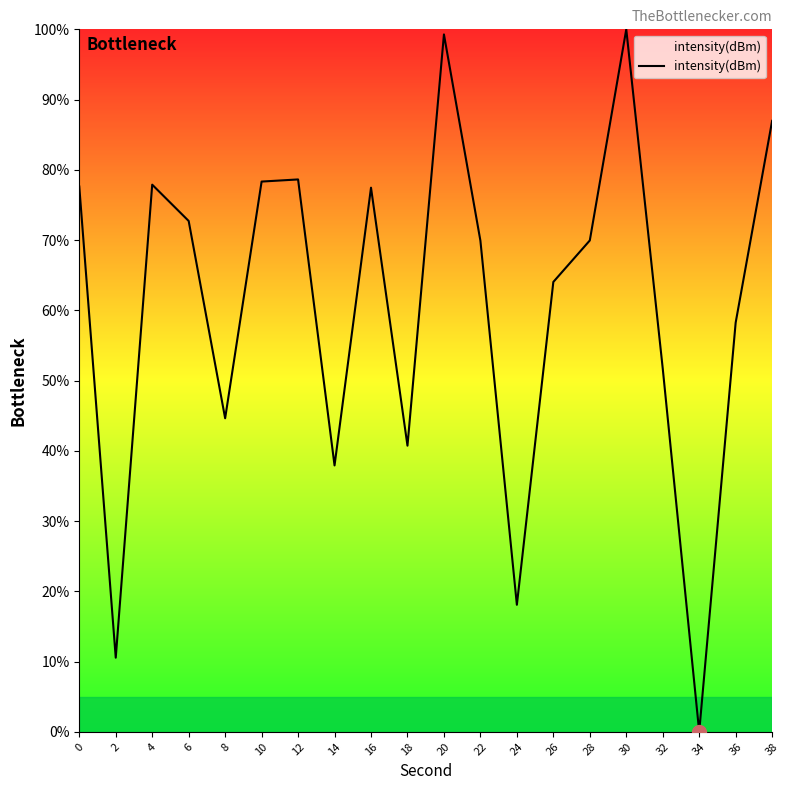

What is the sum of all values?

1214.7